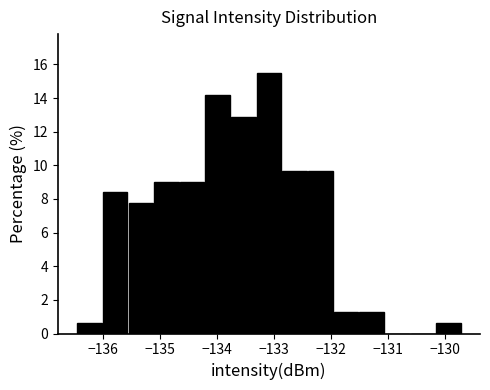

Which range on the x-axis has the tallest bar?

-133.3 to -132.9